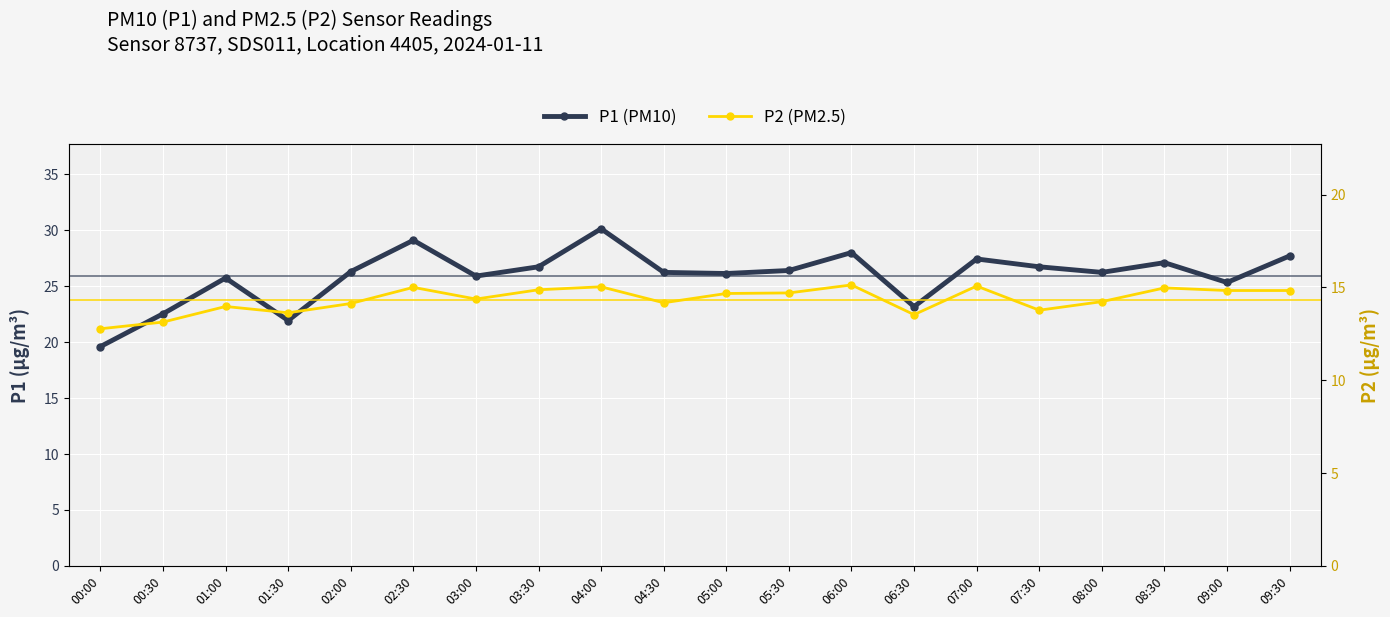

True or false: P2 (PM2.5) and P1 (PM10) intersect in this chart.

False